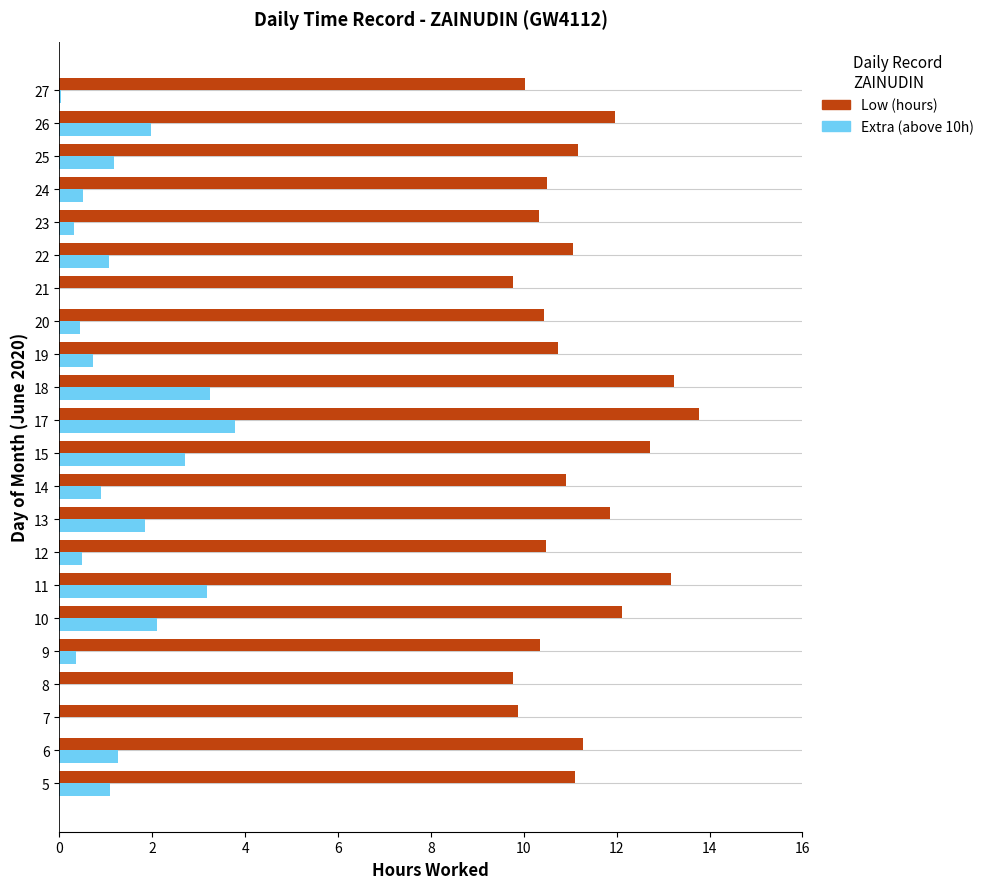

Read the Low (hours) value at 25.

11.2